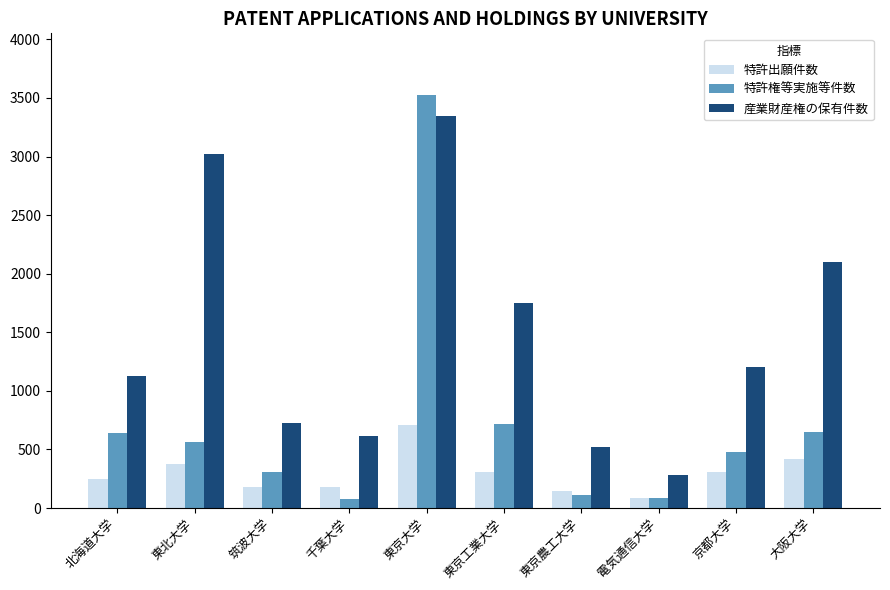

What is the sum of the 産業財産権の保有件数 values at 大阪大学 and 千葉大学?

2713